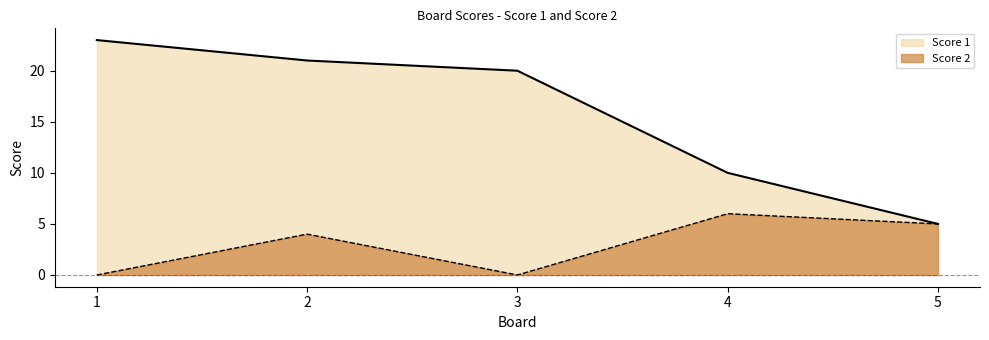

Rank the series by their maximum value, from highest to lowest.

Score 1, Score 2